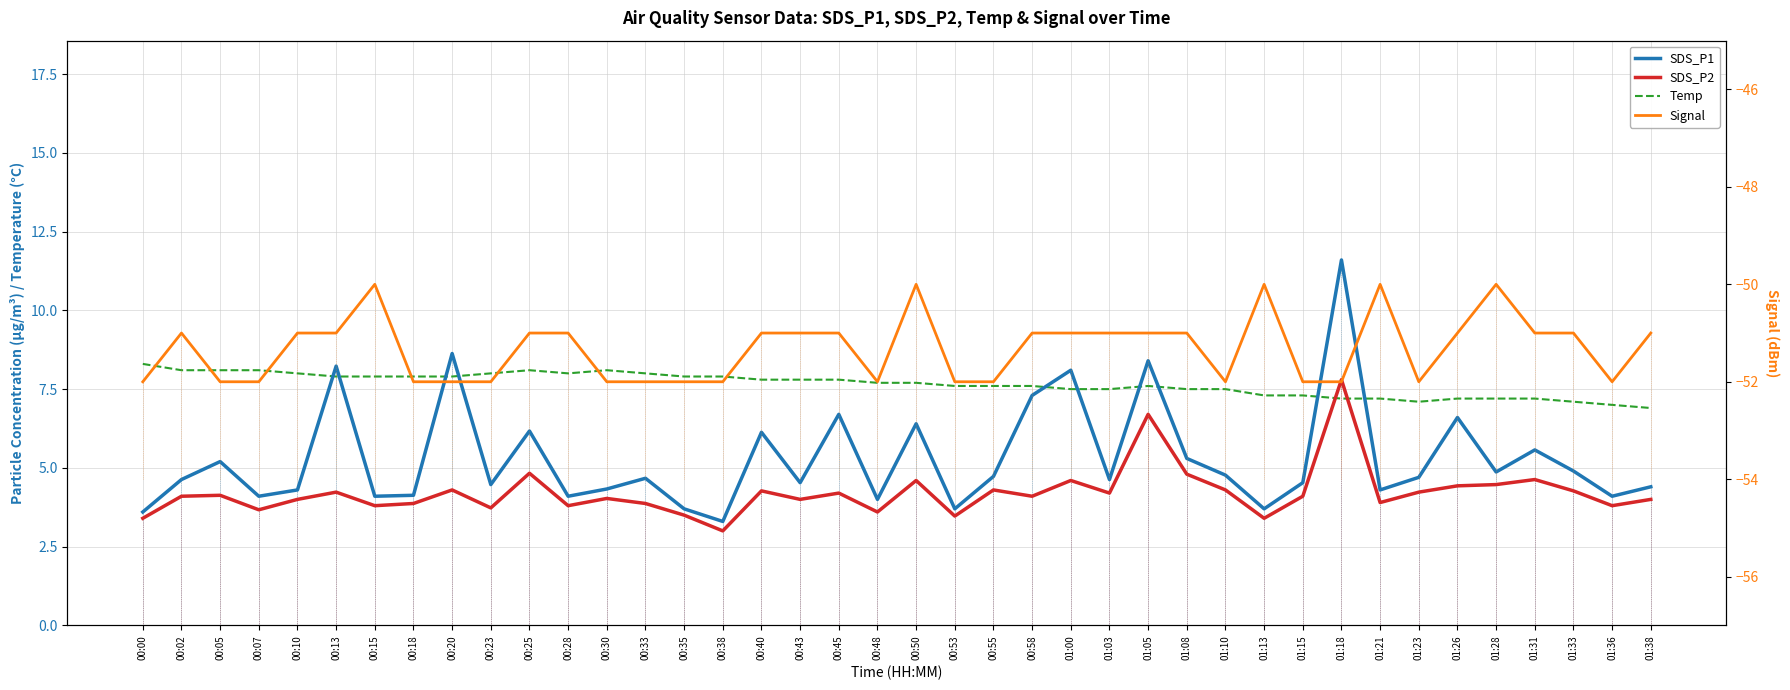

Rank the categories by Temp value from lowest to highest.

01:38, 01:36, 01:23, 01:33, 01:18, 01:21, 01:26, 01:28, 01:31, 01:13, 01:15, 01:00, 01:03, 01:08, 01:10, 00:53, 00:55, 00:58, 01:05, 00:48, 00:50, 00:40, 00:43, 00:45, 00:13, 00:15, 00:18, 00:20, 00:35, 00:38, 00:10, 00:23, 00:28, 00:33, 00:02, 00:05, 00:07, 00:25, 00:30, 00:00